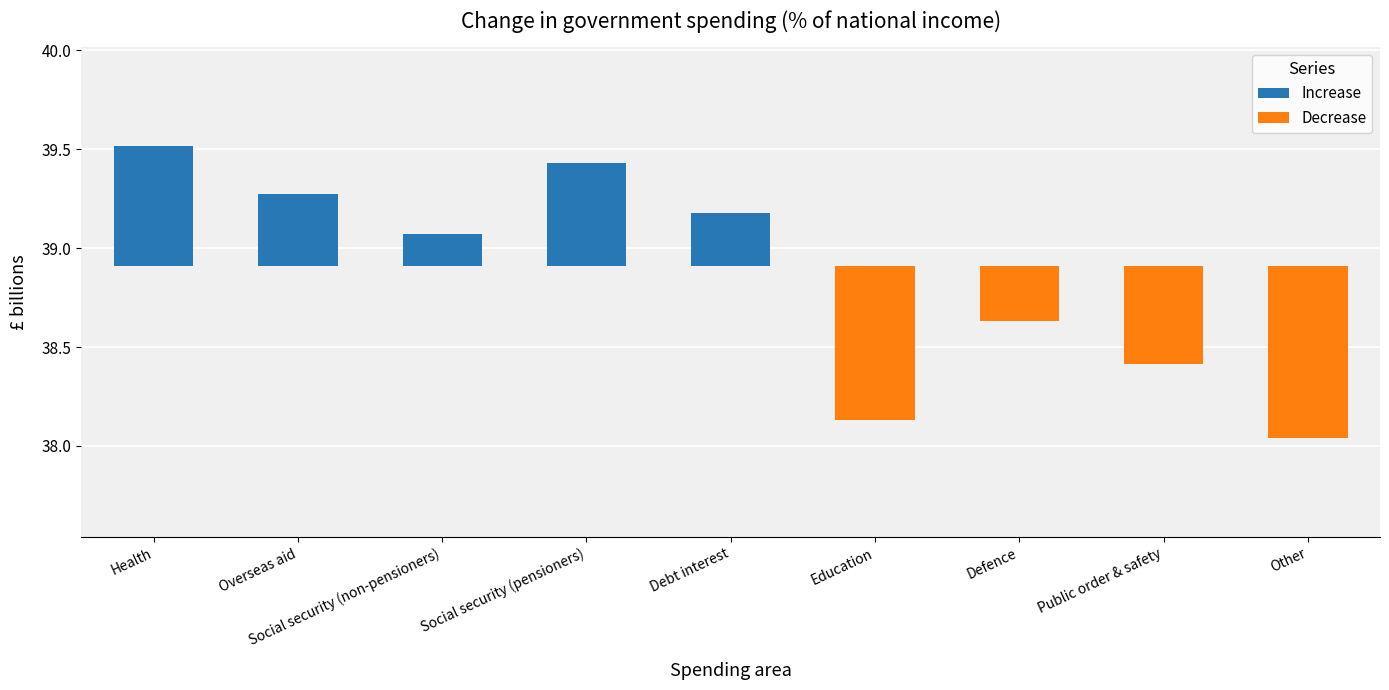

What is the label of the 4th bar from the left?

Social security (pensioners)